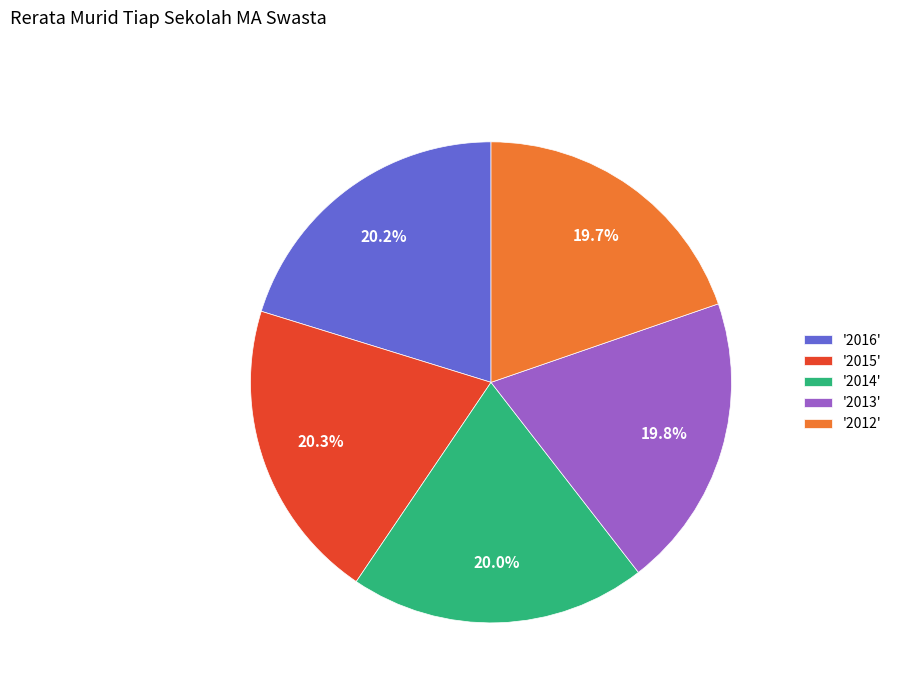

Between '2015' and '2013', which is larger?

'2015'